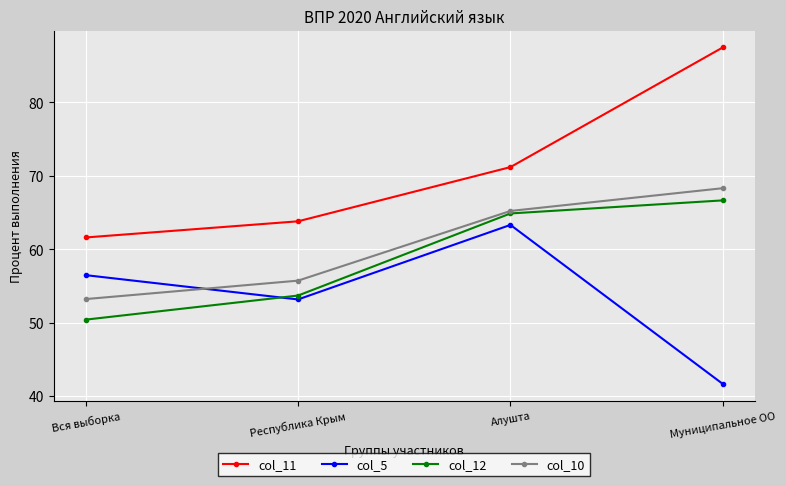

Reading left to right, transcribe all the data shown in this chart.

col_11: 61.6	63.8	71.2	87.5
col_5: 56.5	53.2	63.3	41.7
col_12: 50.4	53.7	64.9	66.7
col_10: 53.2	55.7	65.2	68.3